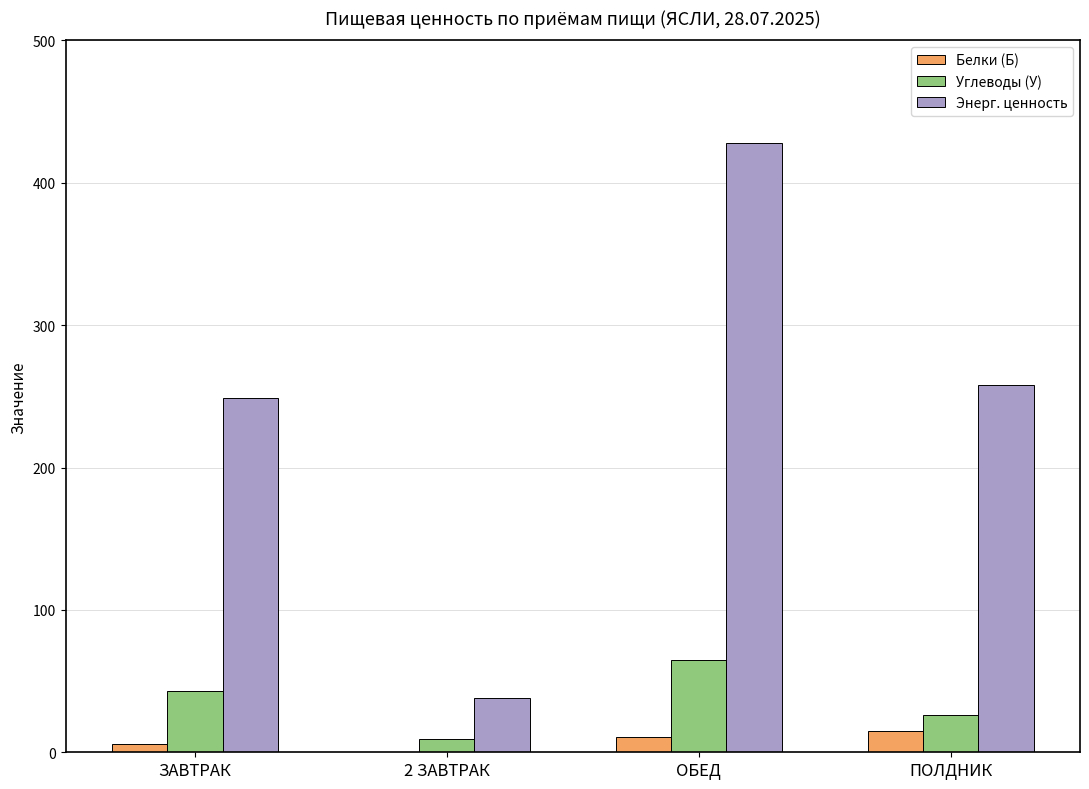

At which category does the chart reach its peak across all series?

ОБЕД